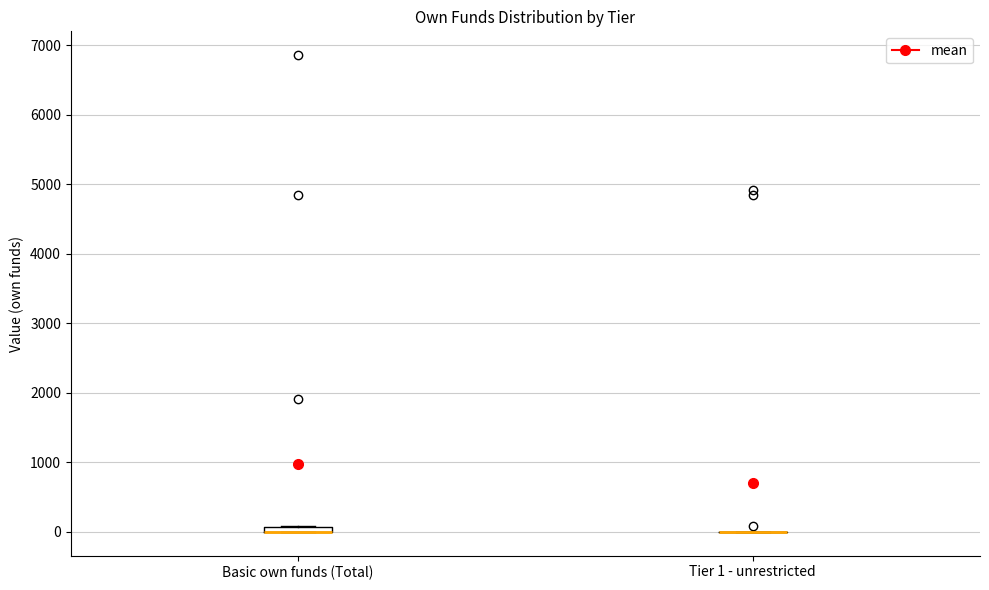

Where is the lower edge of the box for Basic own funds (Total) on the y-axis? The values are not printed on the chart, so give them approximately, as read against the axis.

0